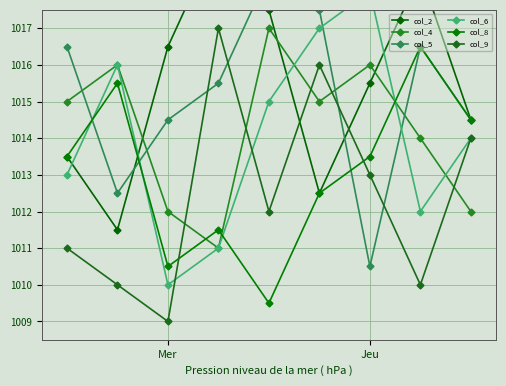

True or false: col_8 and col_6 intersect in this chart.

True